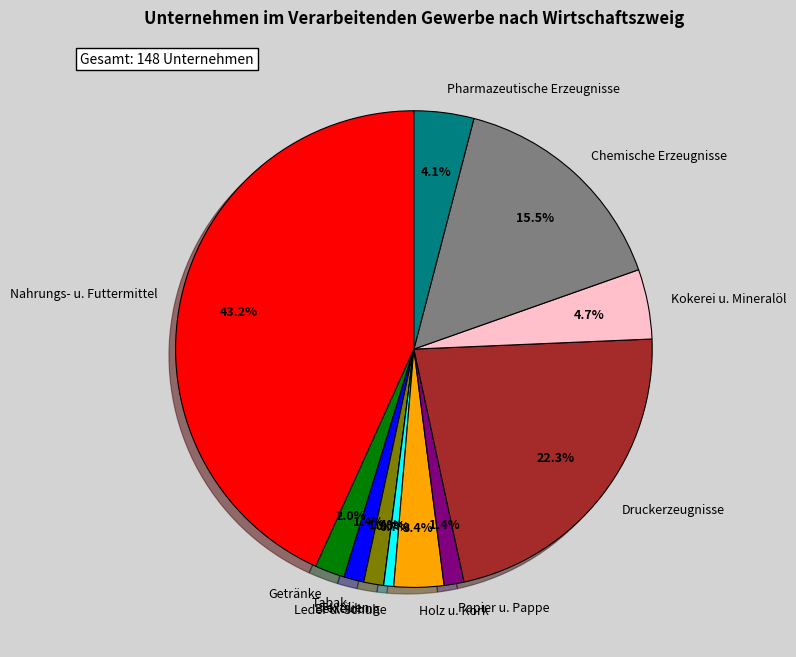

How many slices are in this pie chart?

12